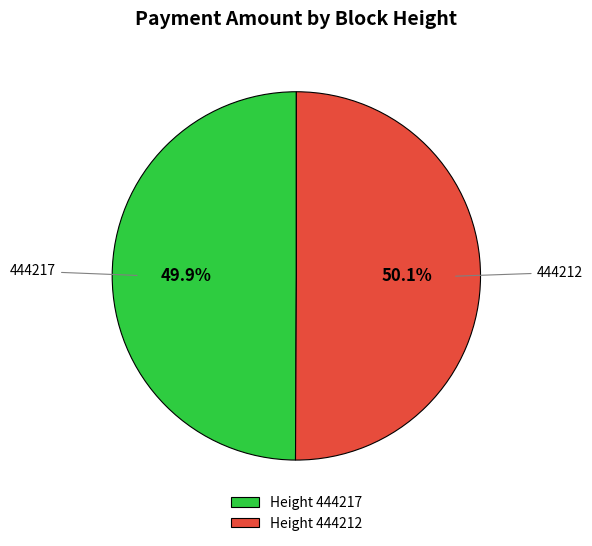

What is the ratio of the value at Height 444212 to the value at Height 444217?

1.0